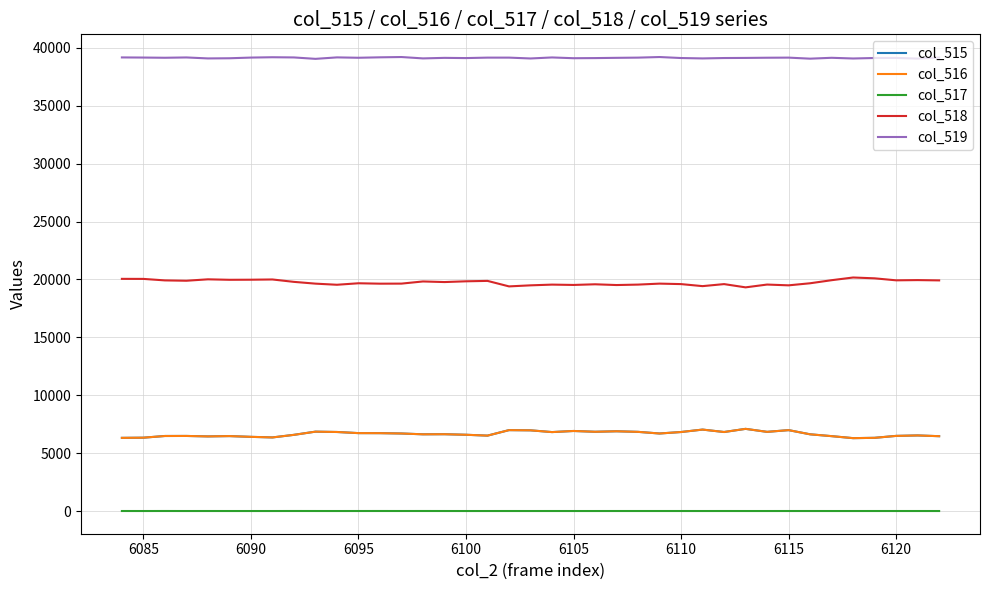

Which series has the largest total across all categories?

col_519